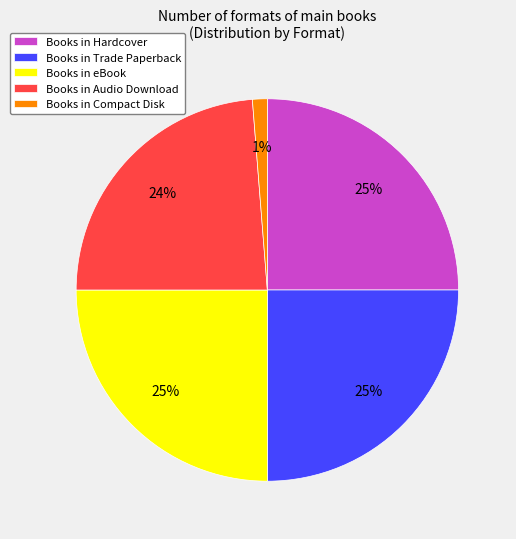

To the nearest percent, what portion does Books in eBook represent?

25%